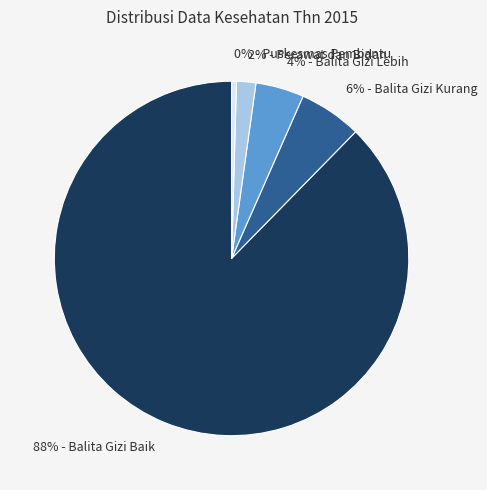

Is there any slice that represents more than half of the pie?

Yes